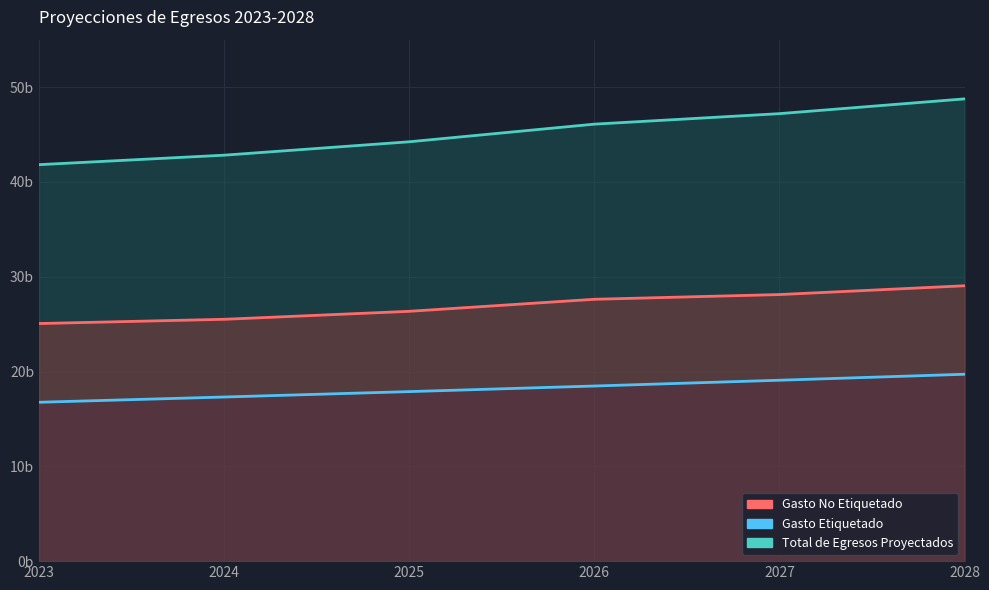

List the series in order of their peak value, lowest first.

Gasto Etiquetado, Gasto No Etiquetado, Total de Egresos Proyectados